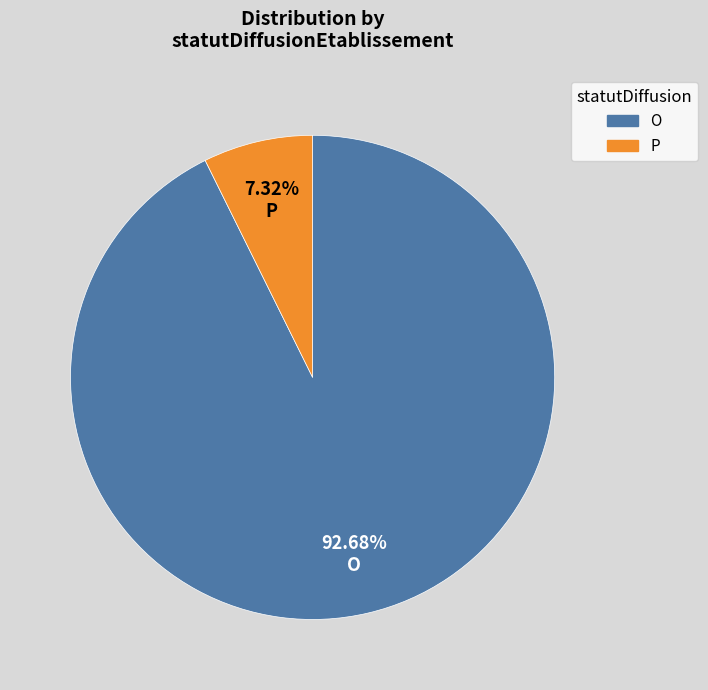

What is the majority slice?

O